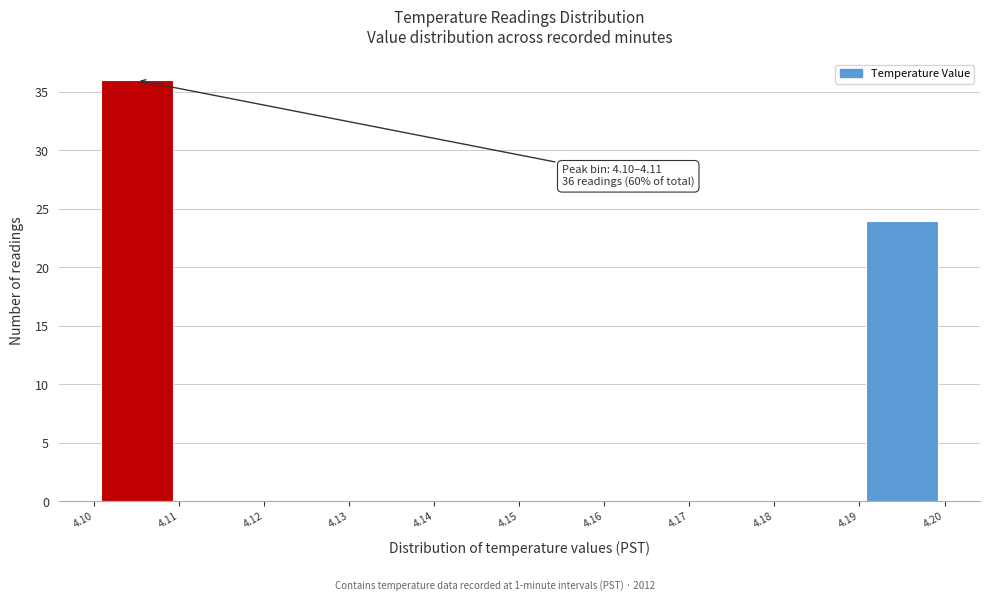

Over which range of the x-axis is the bar tallest?

4.10 to 4.11